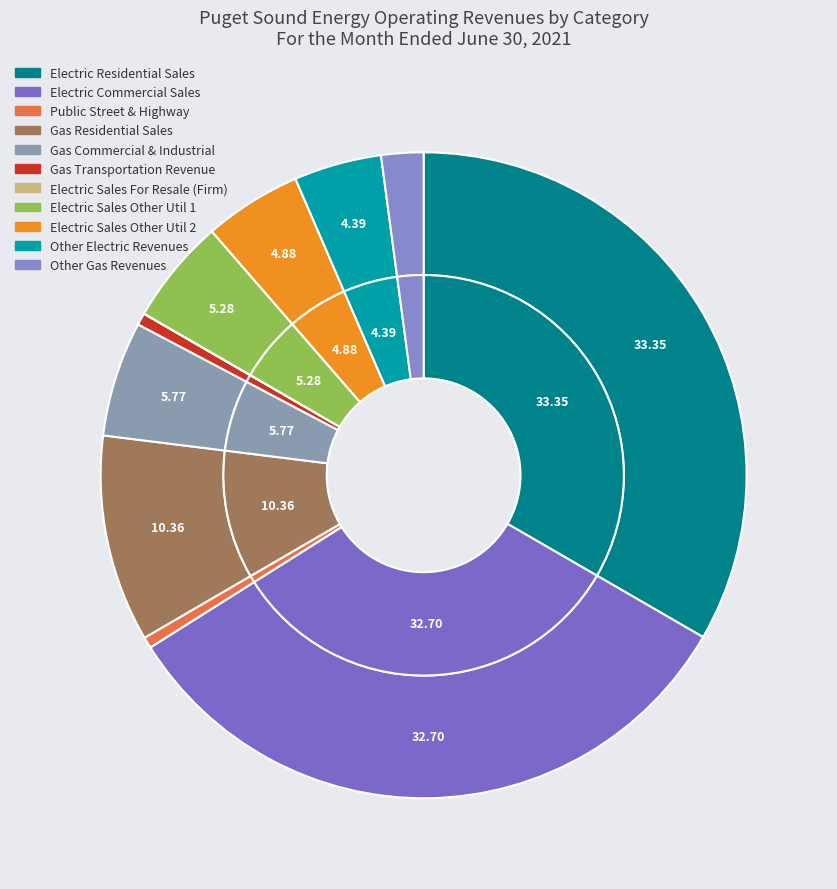

Is the sum of Electric Residential Sales and Gas Residential Sales greater than half?

No